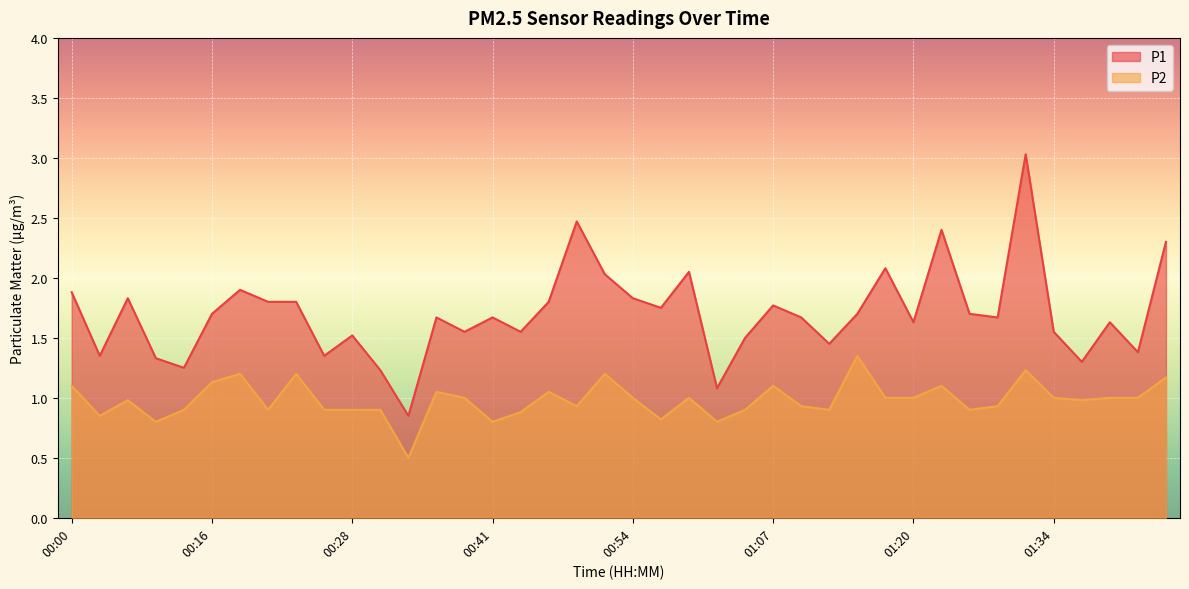

Where is P1 nearest to the value 1?

01:02